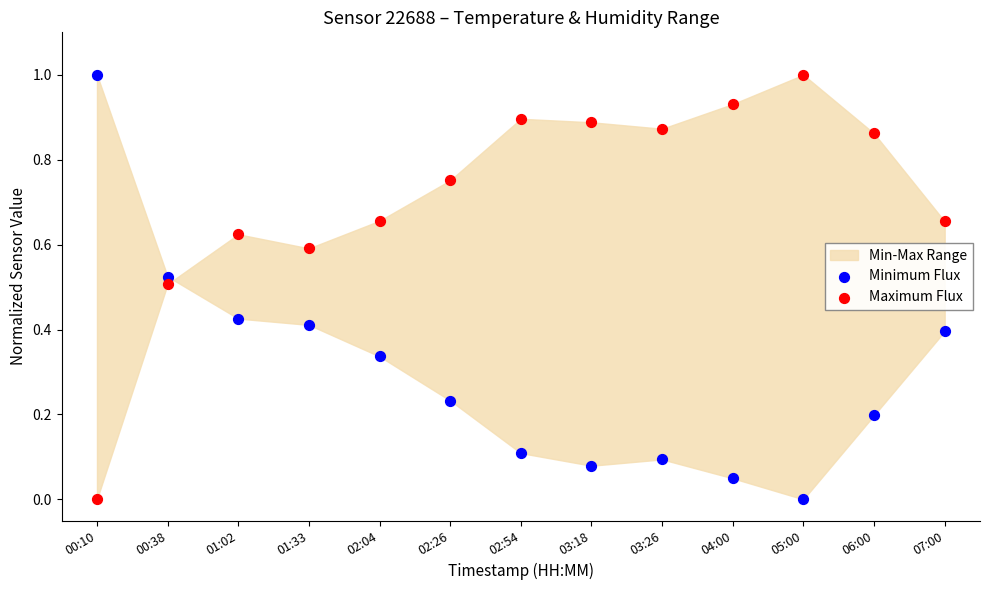

Across all data points, what is the range of Y values (max minus min)?

1.0